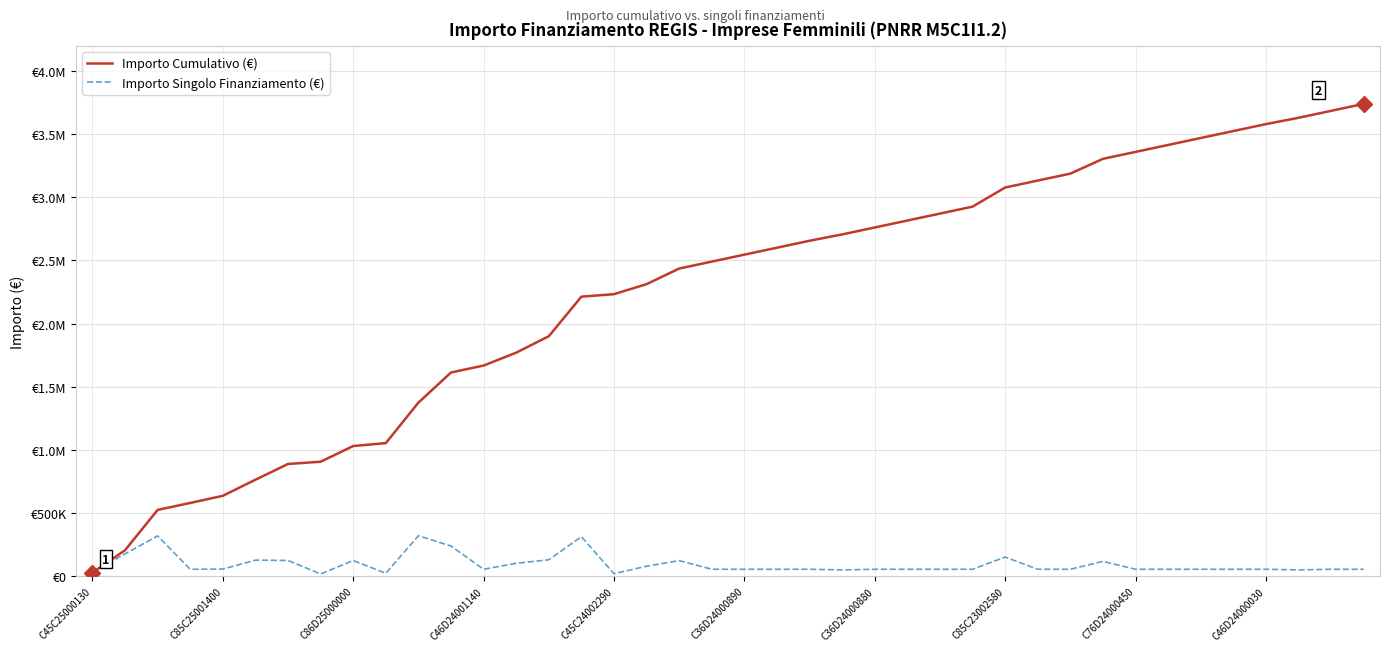

What are all the series names shown in the legend?

Importo Cumulativo (€), Importo Singolo Finanziamento (€)